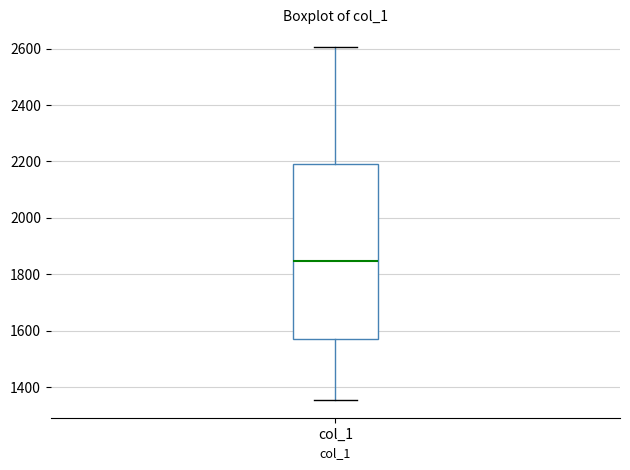

Where does the upper whisker of the box for col_1 end on the y-axis? The values are not printed on the chart, so give them approximately, as read against the axis.

2600